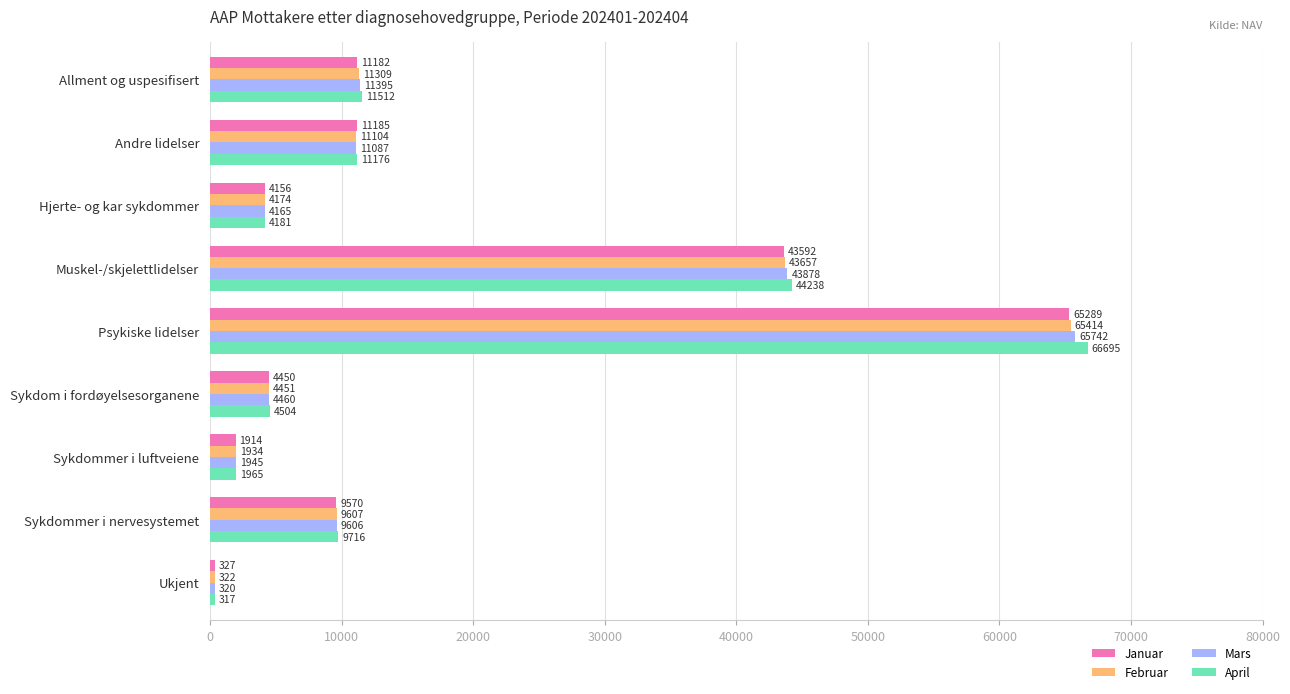

What is the difference between the maximum and second lowest values in the April series?

64730